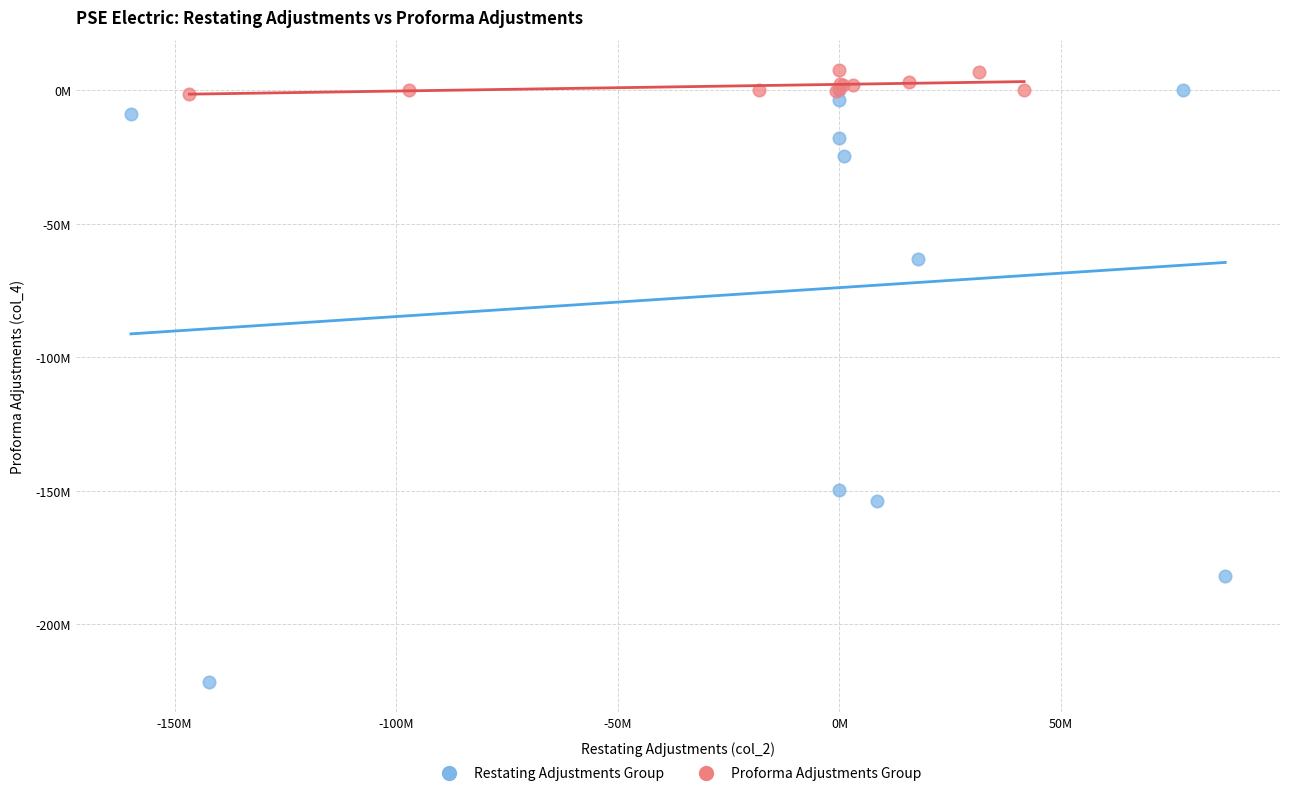

Which series contains the lowest Y value?

Restating Adjustments Group